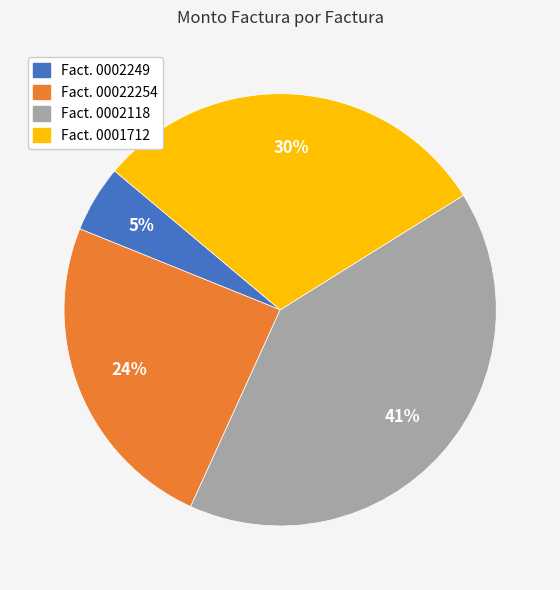

To the nearest percent, what is the difference between the largest and smallest slice percentages?

36%